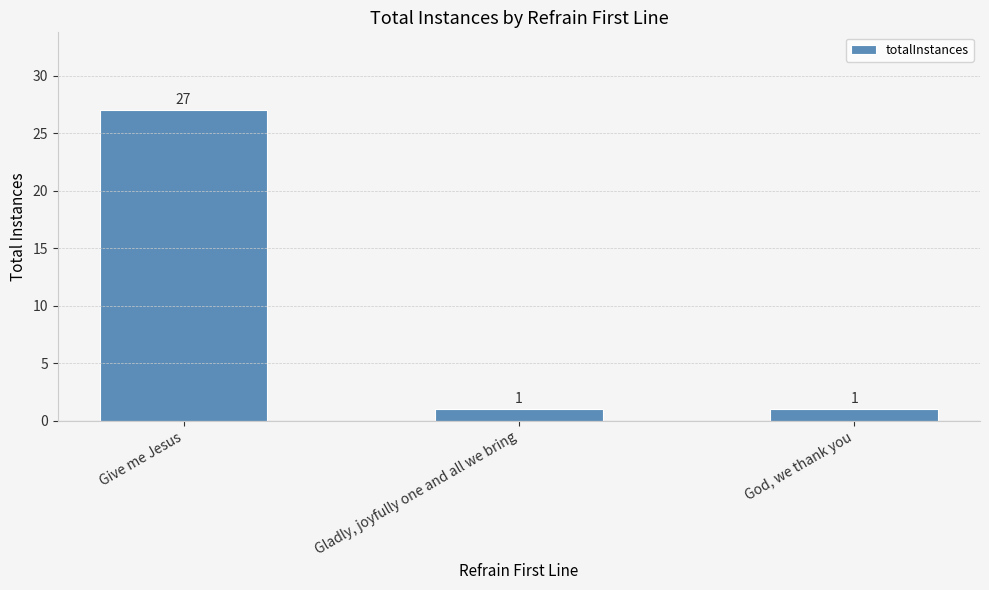

What is the label of the 2nd bar from the left?

Gladly, joyfully one and all we bring